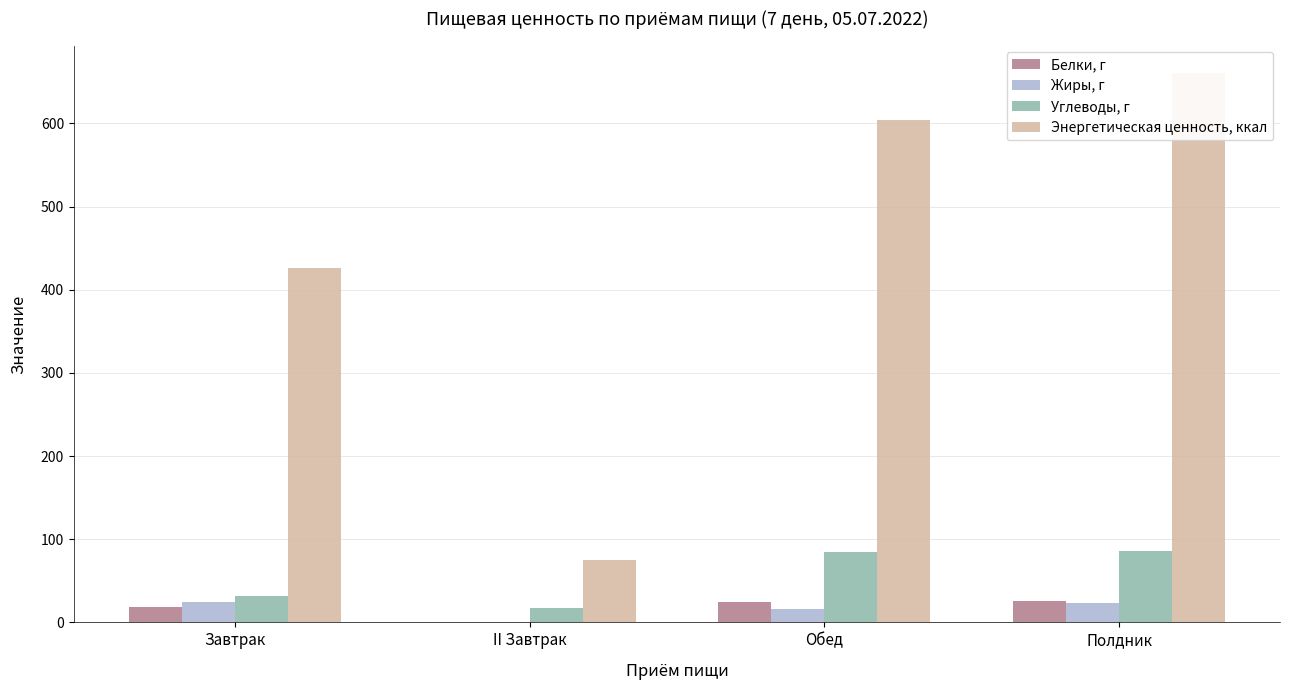

What is the value of the Белки, г bar at the 2nd from the left?

0.9